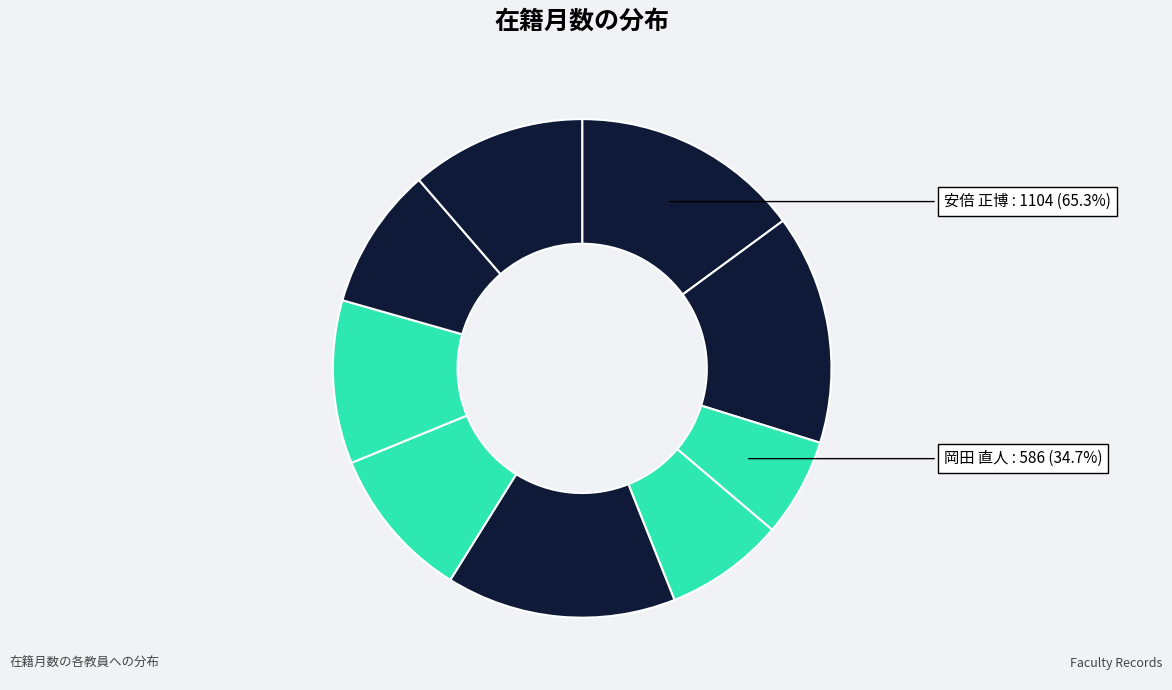

To the nearest percent, what is the difference between the largest and smallest slice percentages?

9%